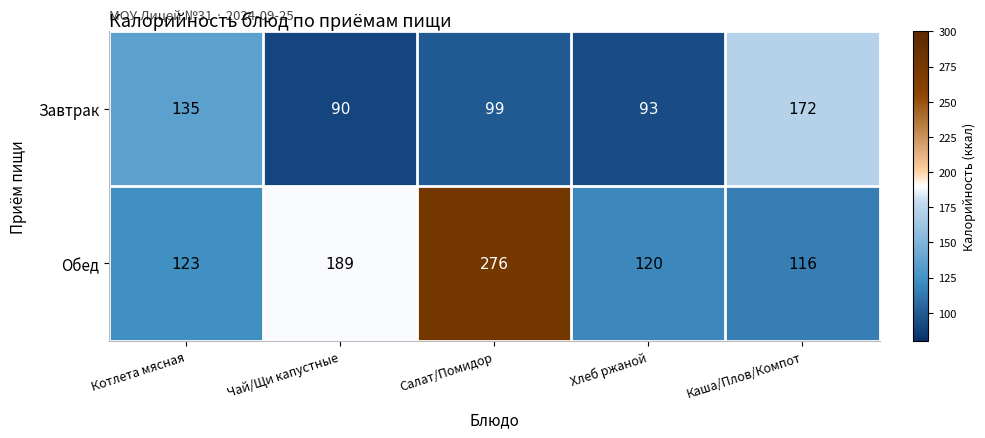

At how many categories does at least one series exceed 248?

1